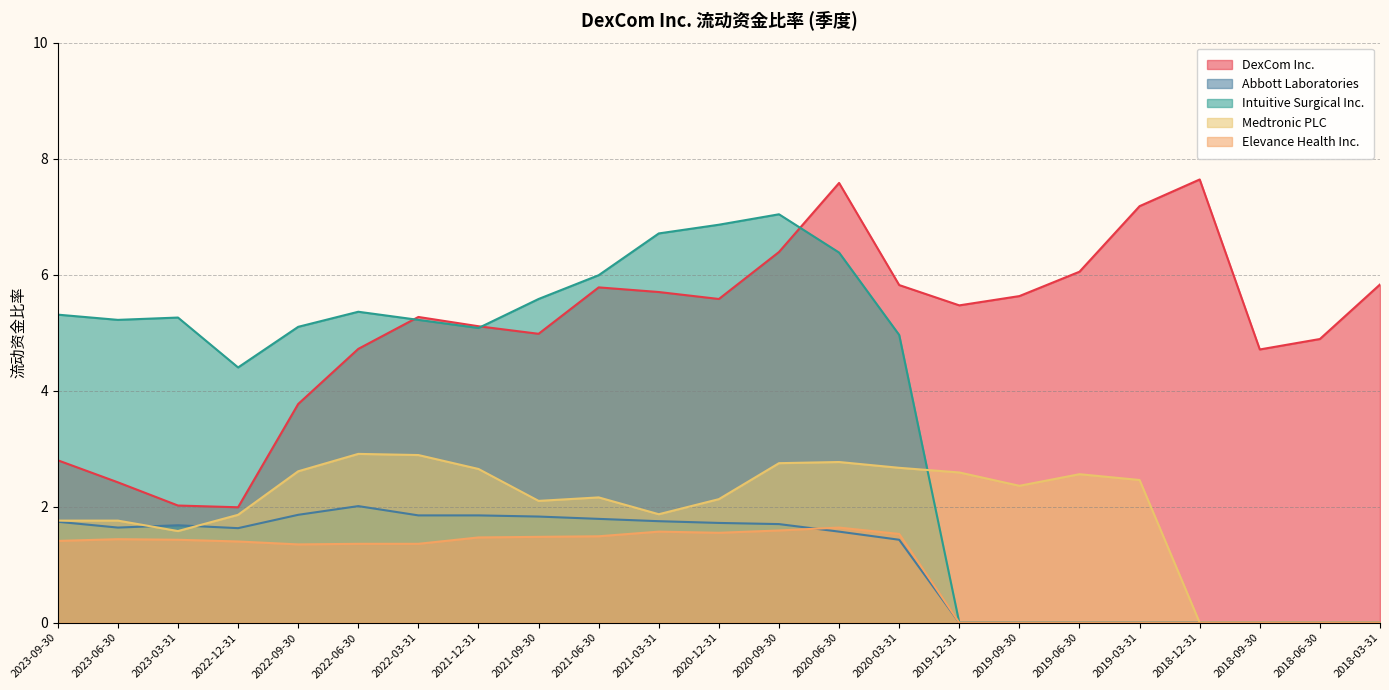

At 2023-06-30, list the series in order from smallest to largest.

Elevance Health Inc., Abbott Laboratories, Medtronic PLC, DexCom Inc., Intuitive Surgical Inc.